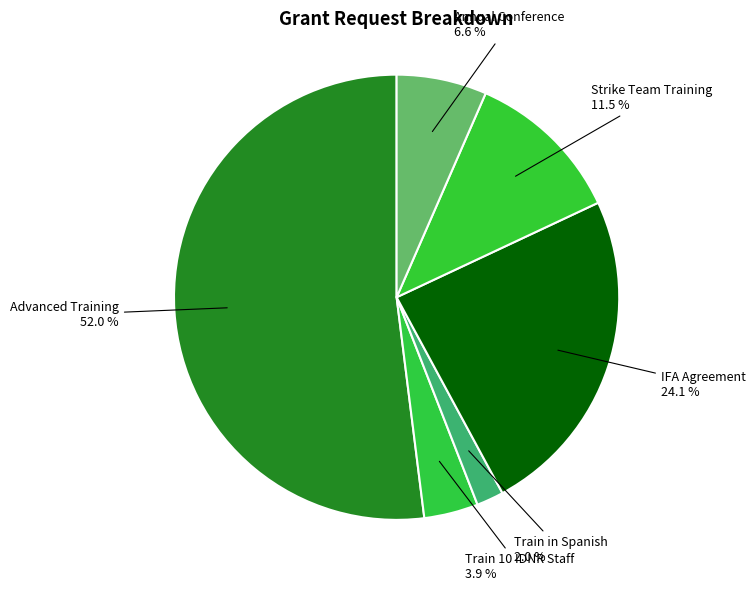

Is it true that Train 10 IDNR Staff is 19% of the pie?

False